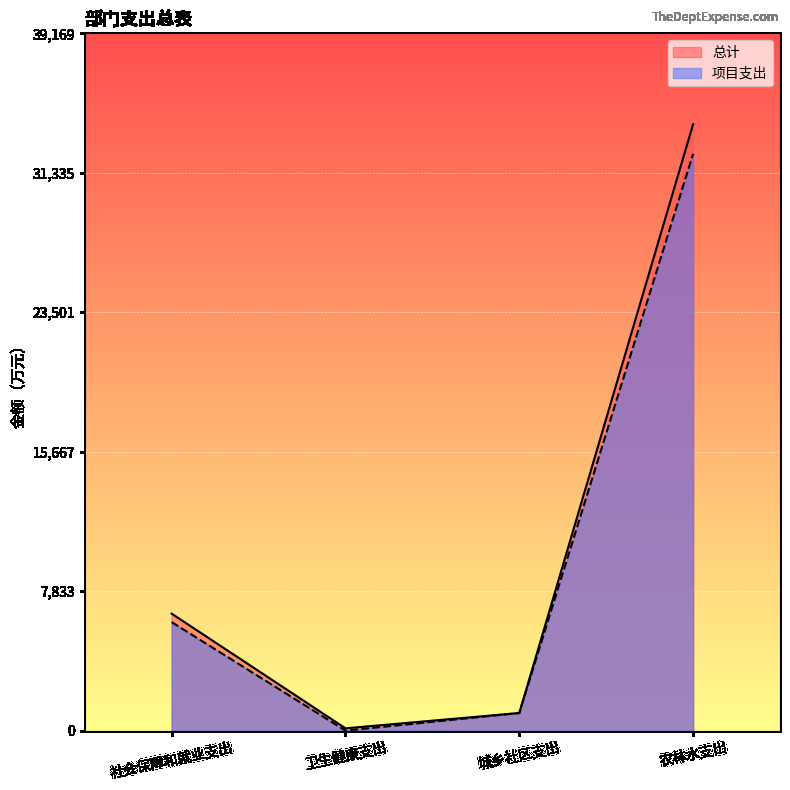

Between 社会保障和就业支出 and 卫生健康支出, which is larger?

社会保障和就业支出